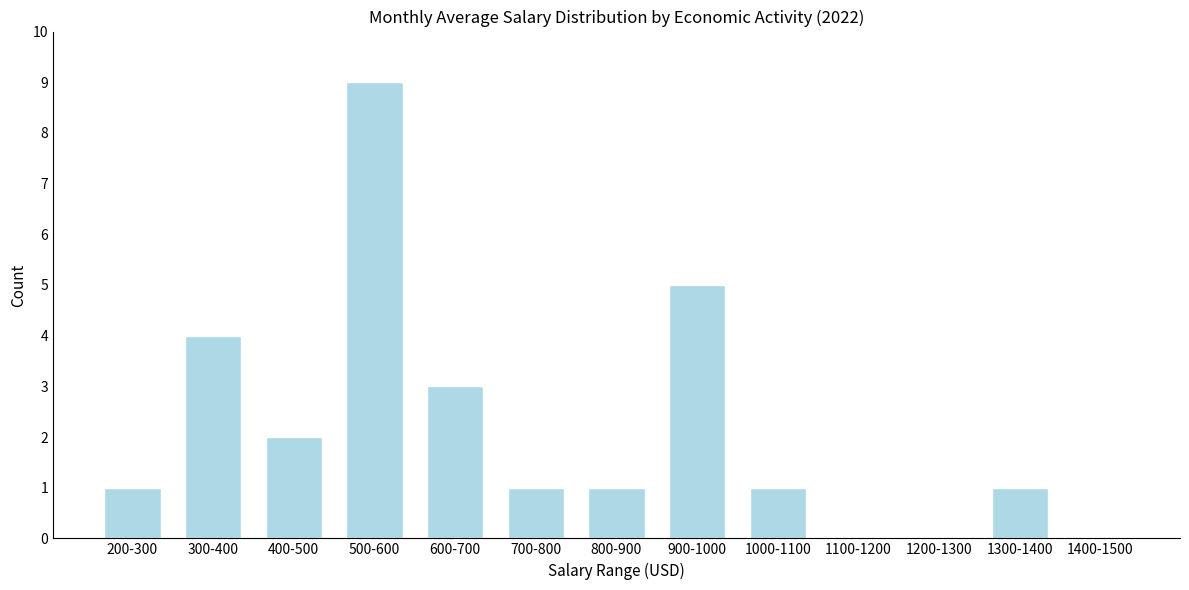

Reading left to right, list all the values displayed in this chart.

200-300=1	300-400=4	400-500=2	500-600=9	600-700=3	700-800=1	800-900=1	900-1000=5	1000-1100=1	1100-1200=0	1200-1300=0	1300-1400=1	1400-1500=0